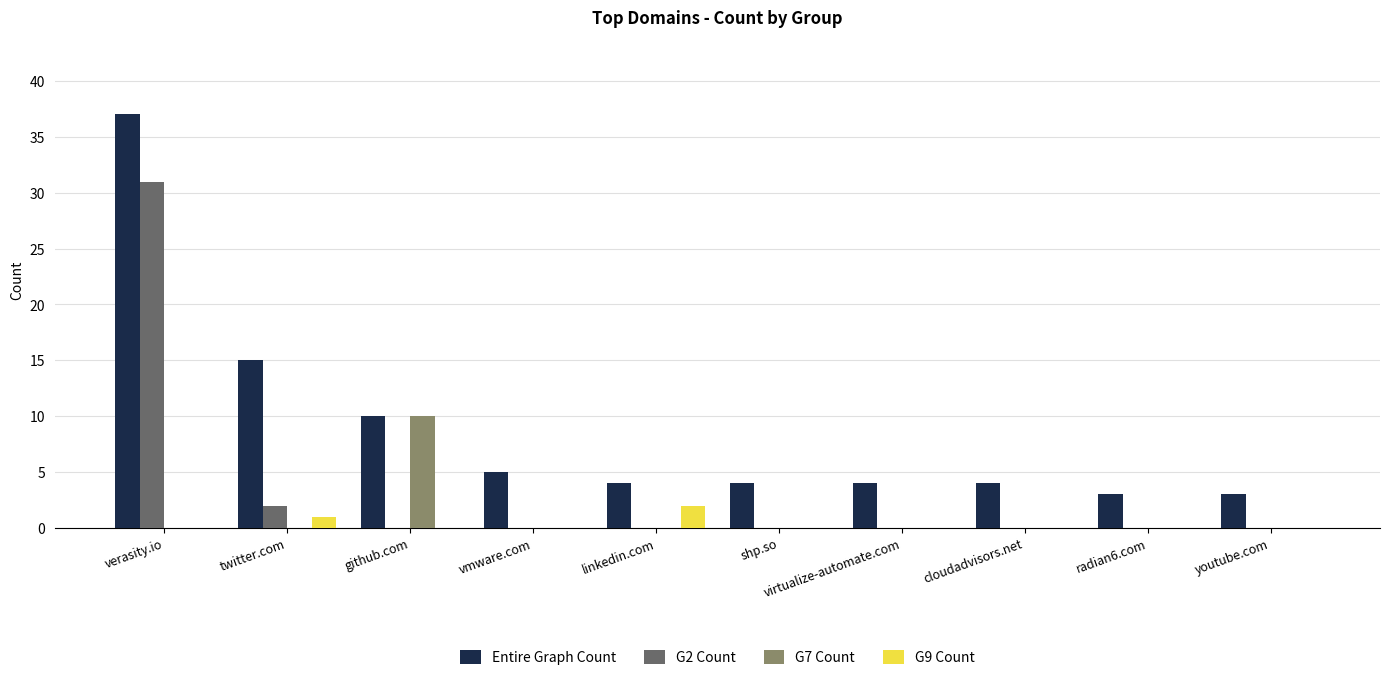

Which series has the widest spread of values?

Entire Graph Count